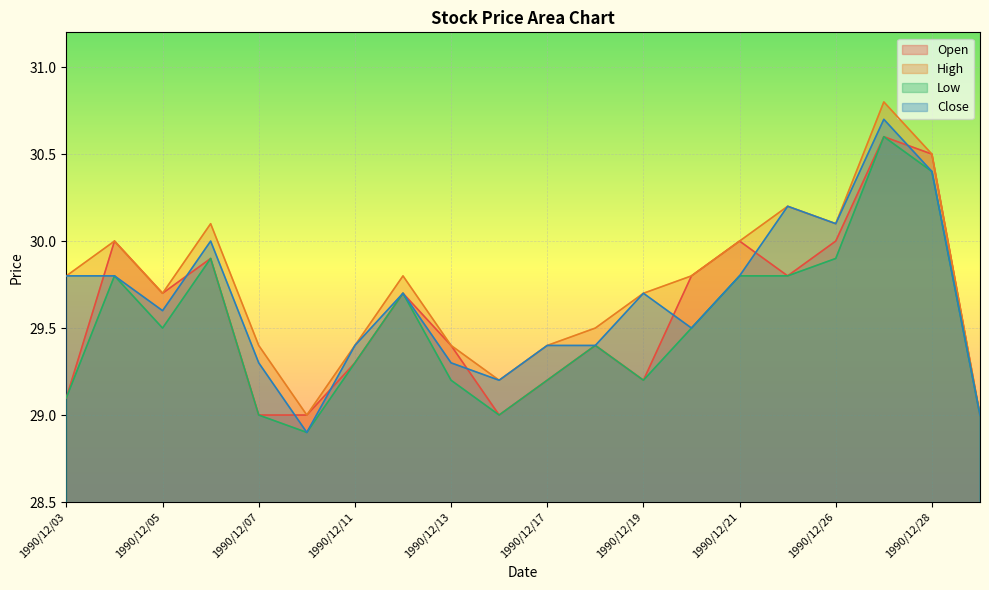

Which category has the lowest value in the High series?

1990/12/10